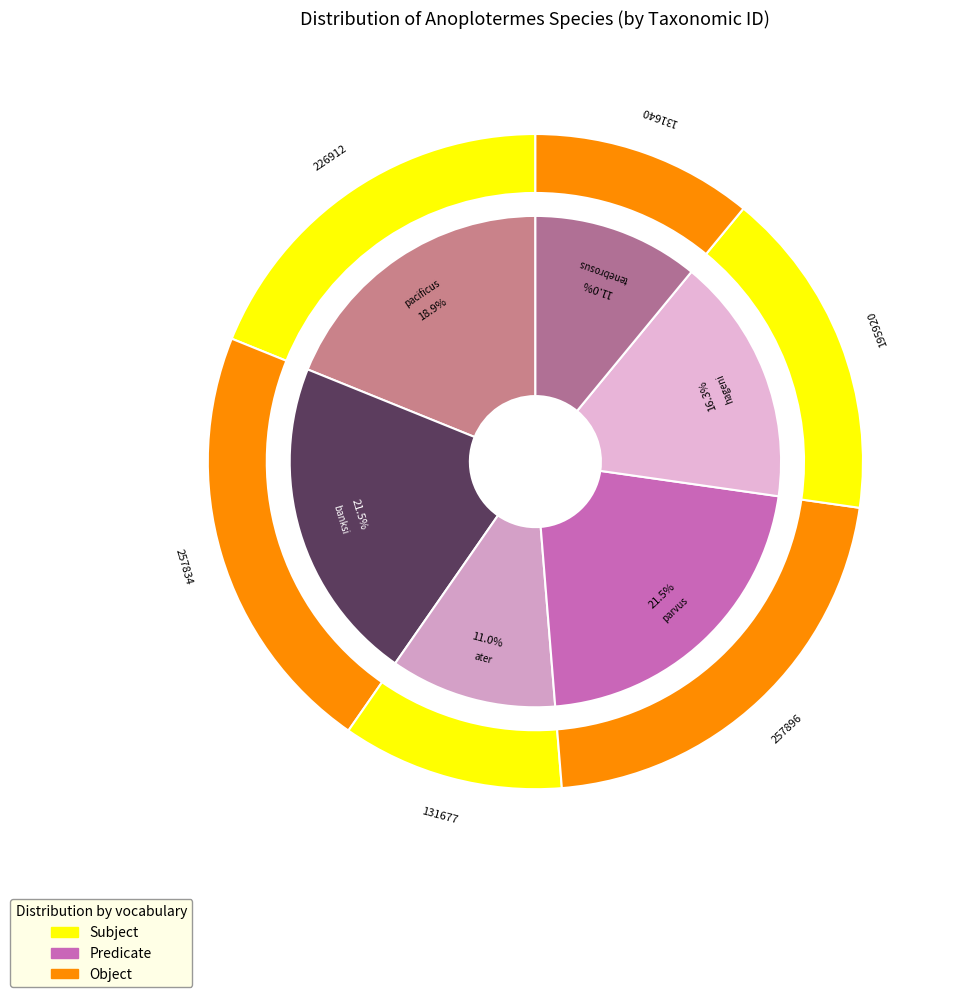

What is the largest slice in the pie chart?

Anoplotermes parvus